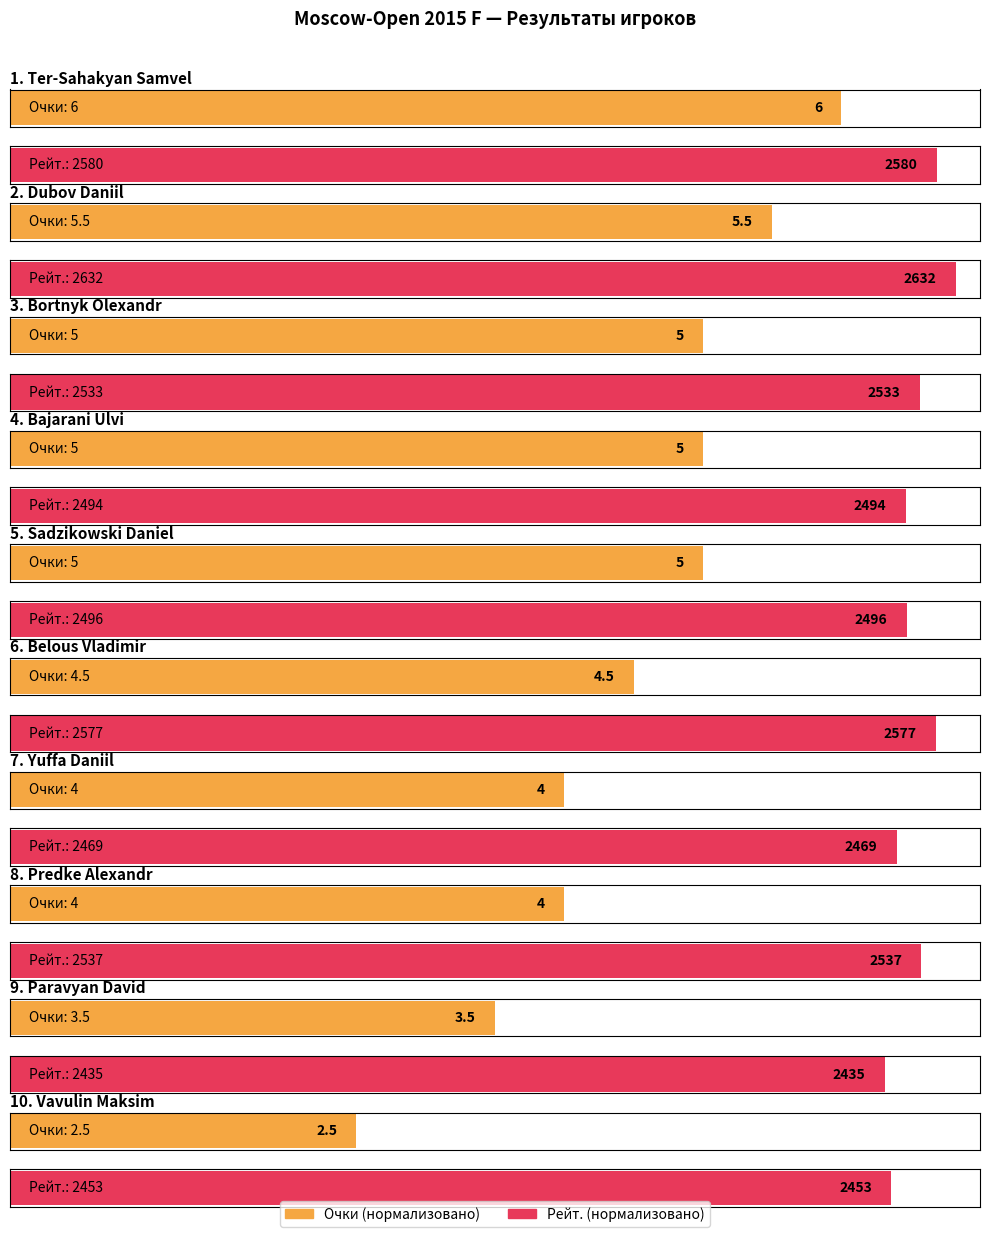

How many Очки values are between 4 and 5?

6